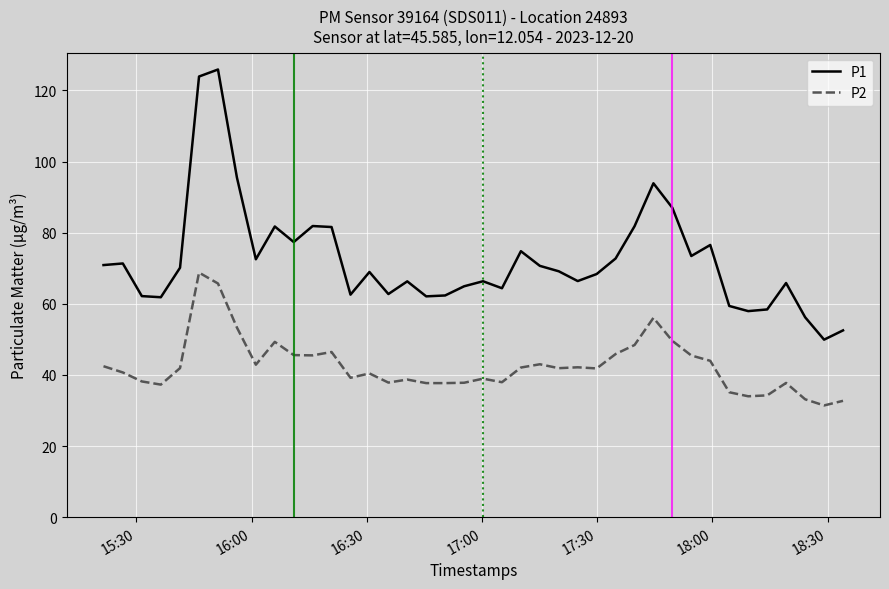

What is the average value of the P2 series?

42.6